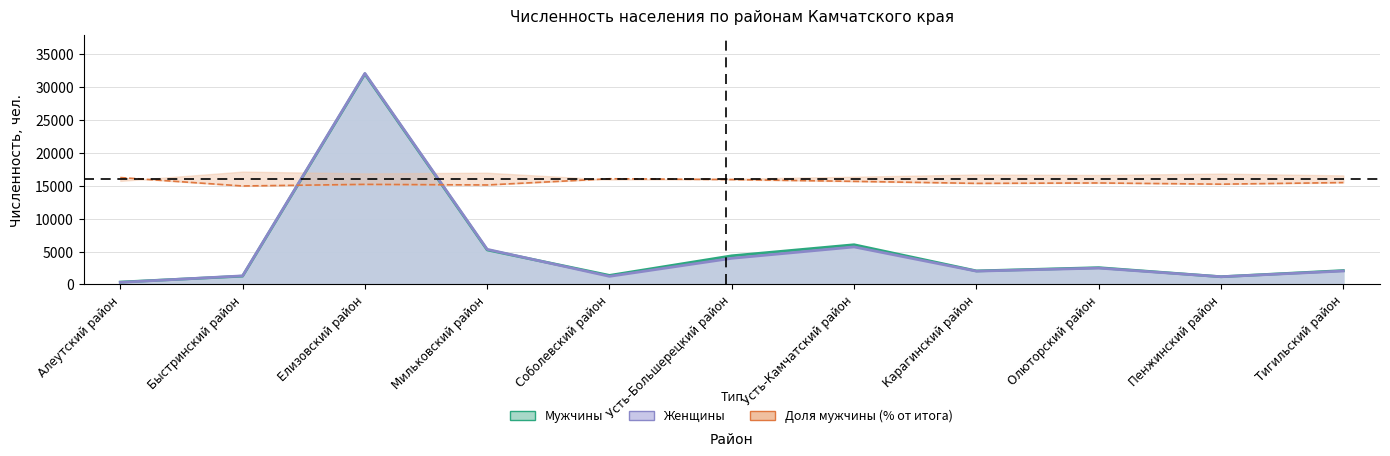

What is the total value across all series at Мильковский район?

10585